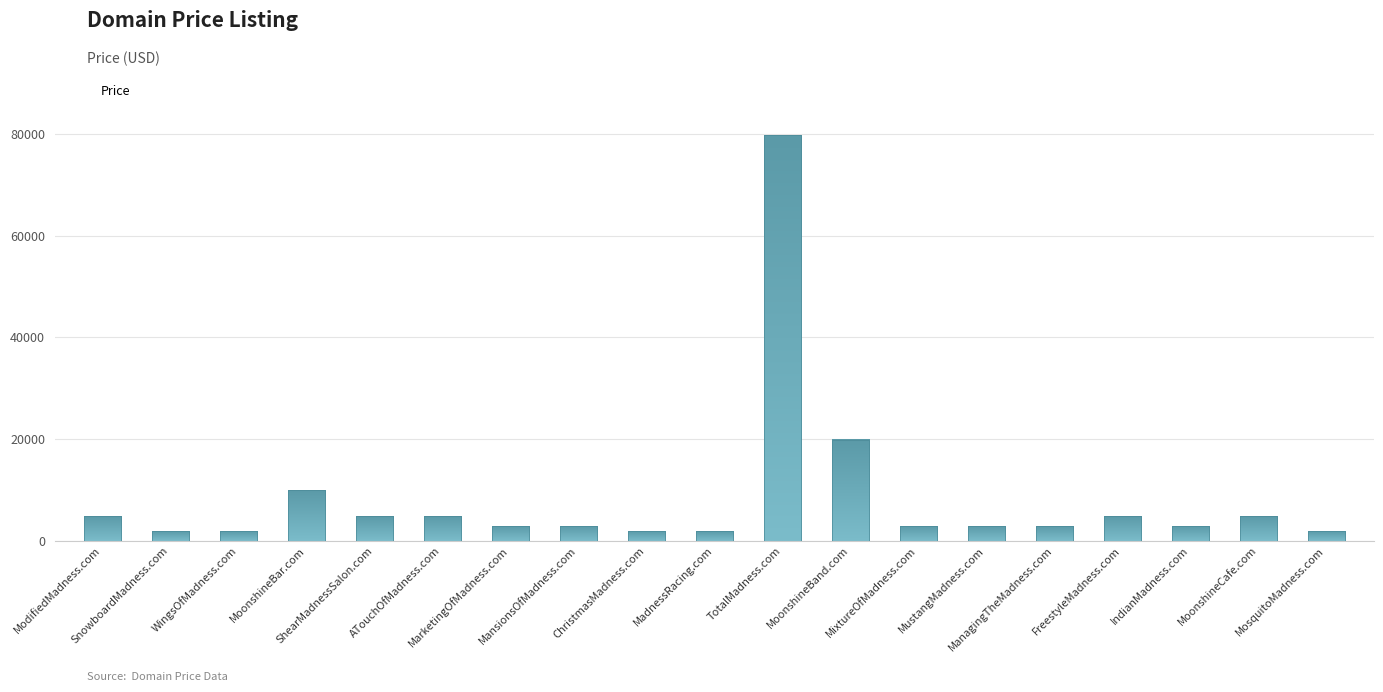

What is the ratio of the value at ChristmasMadness.com to the value at ManagingTheMadness.com?

0.7